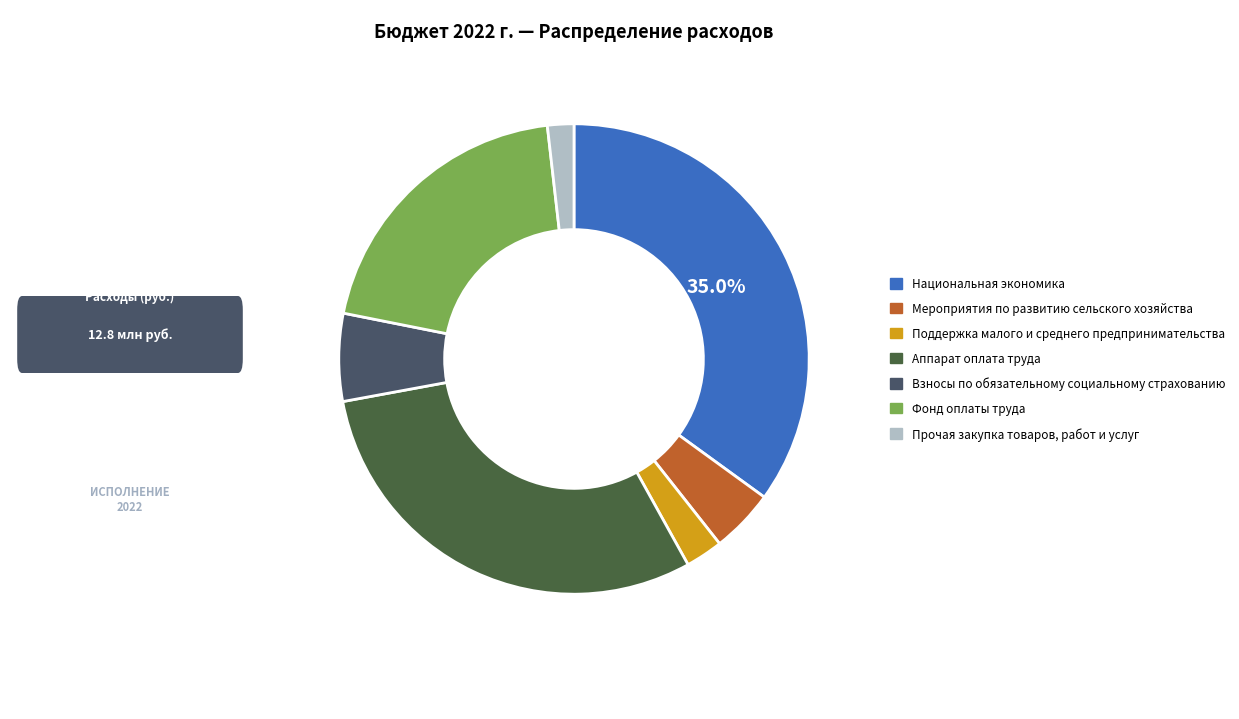

Count the number of slices in the pie.

7